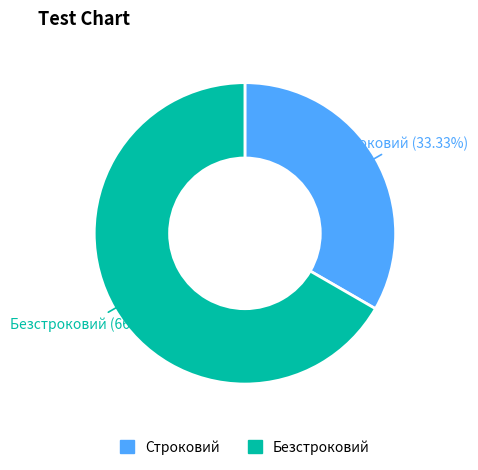

Is Безстроковий the majority of the pie?

Yes